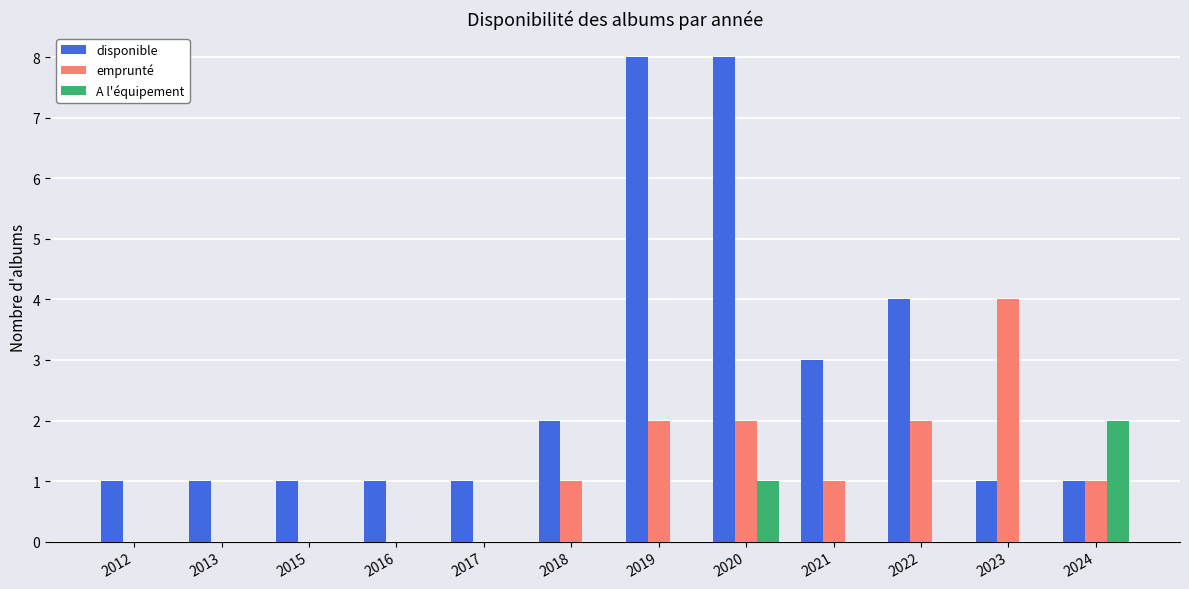

Which series changed the most between 2015 and 2019?

disponible